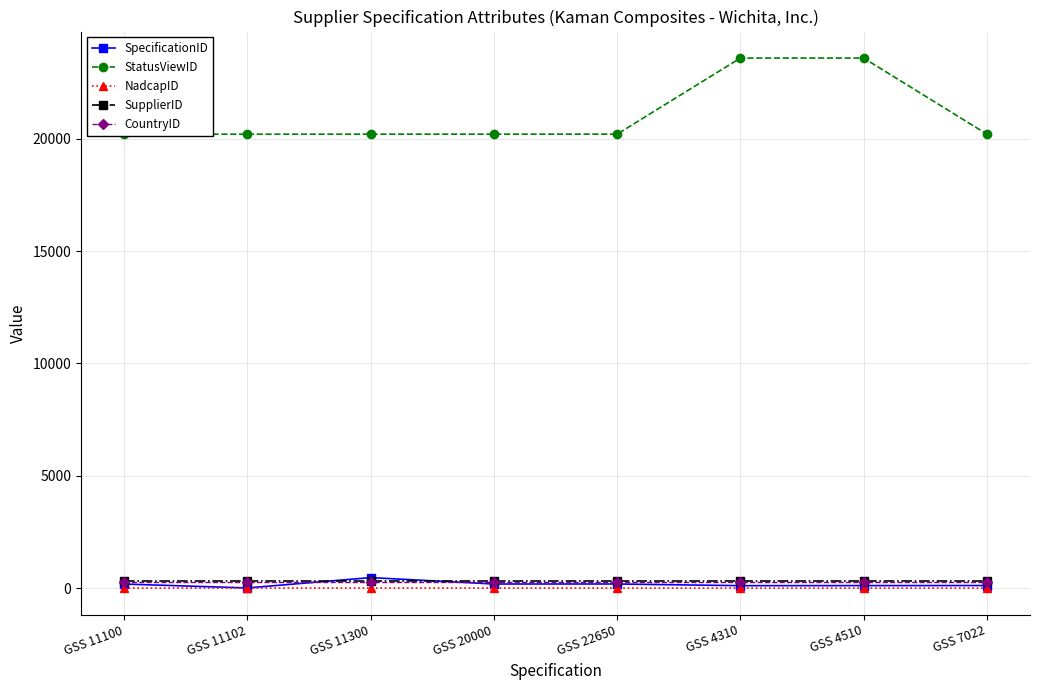

What is the smallest value displayed?

3